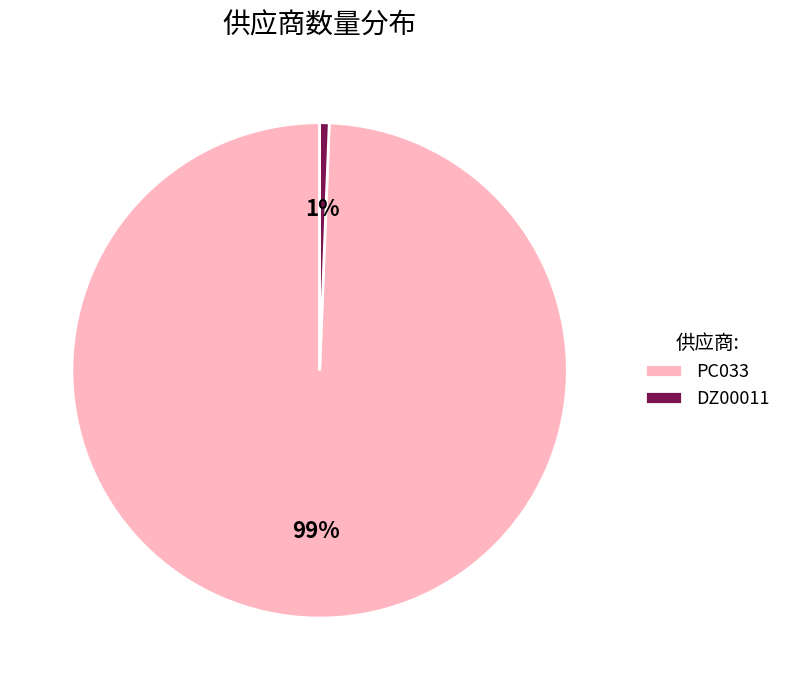

Combined, do PC033 and DZ00011 account for over 50%?

Yes